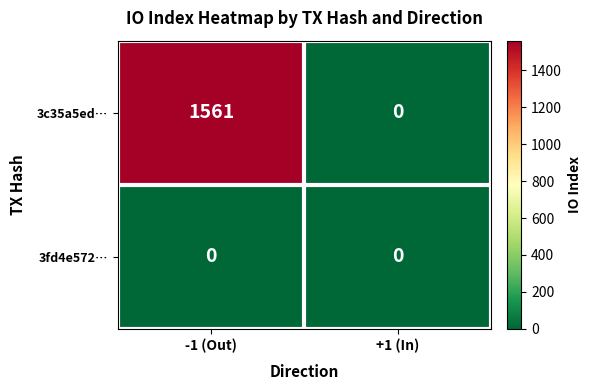

What is the approximate value of 3c35a5ed… at -1 (Out)?

1561